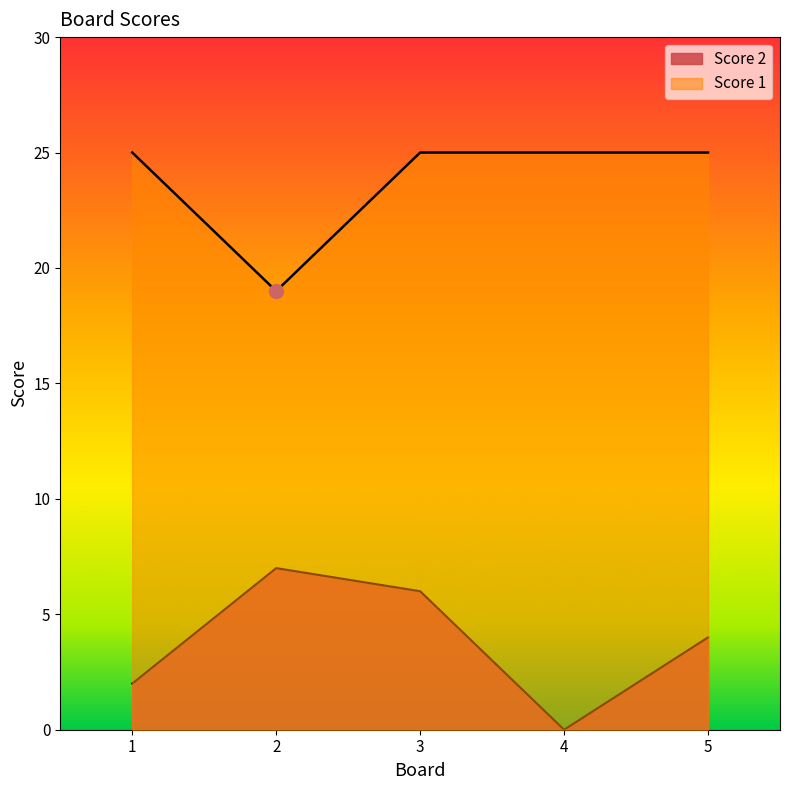

Which series has the widest spread of values?

Score 2